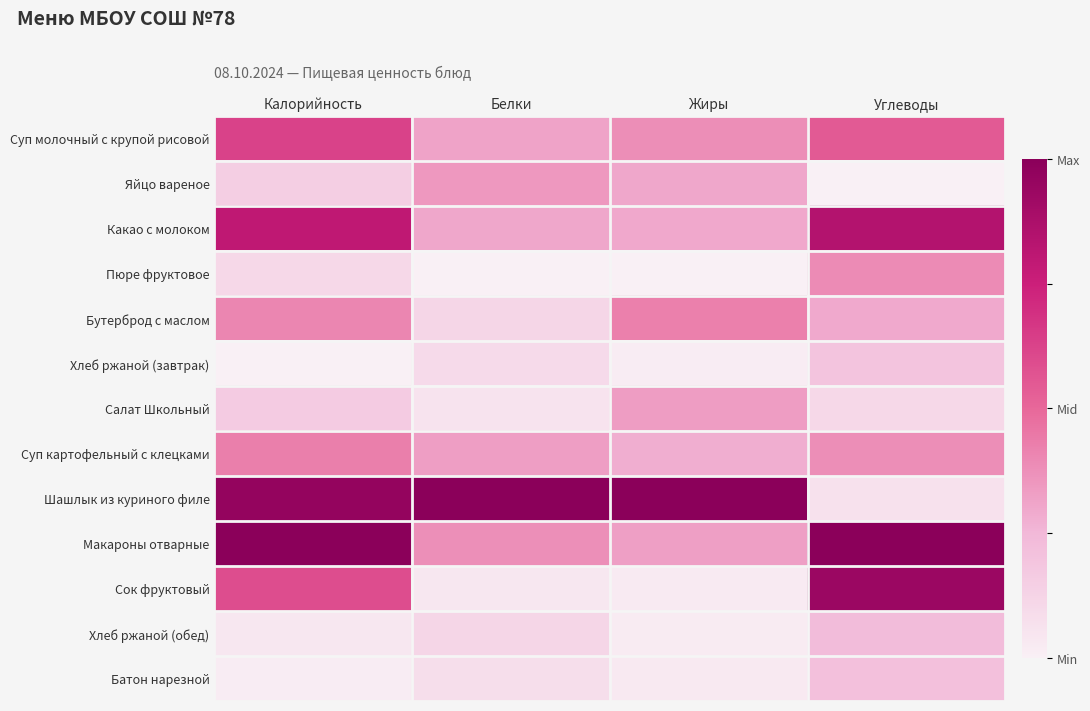

Rank the series by their maximum value, from highest to lowest.

Шашлык из куриного филе, Макароны отварные, Сок фруктовый, Какао с молоком, Суп молочный с крупой рисовой, Суп картофельный с клецками, Бутерброд с маслом, Пюре фруктовое, Яйцо вареное, Салат Школьный, Хлеб ржаной (обед), Батон нарезной, Хлеб ржаной (завтрак)